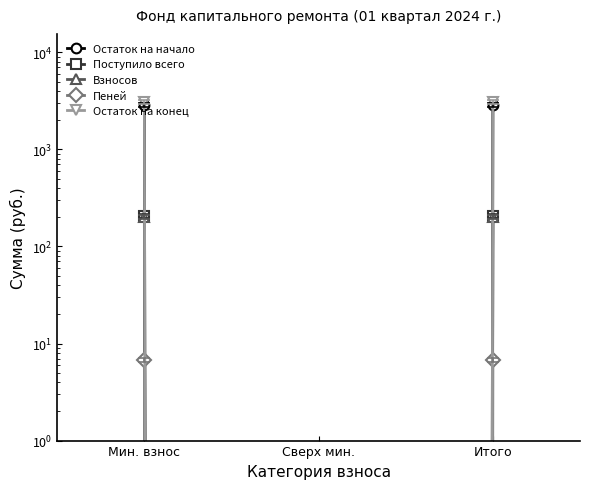

What value does the Поступило всего series have at Итого?

207.8